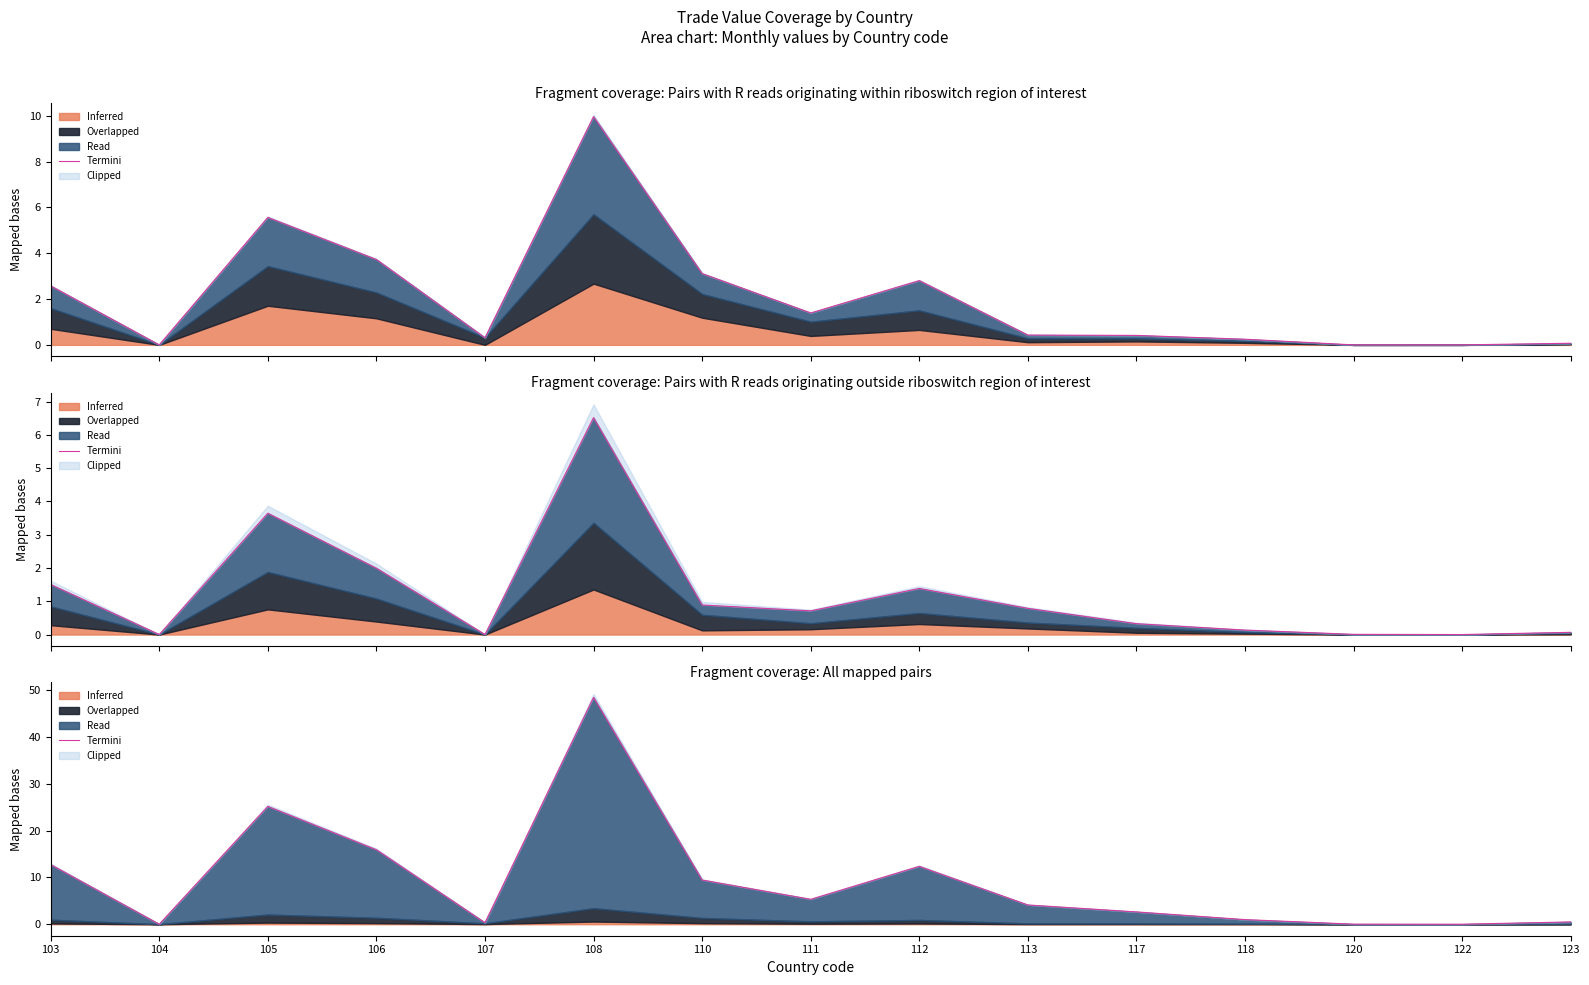

What is the average value?

9.2